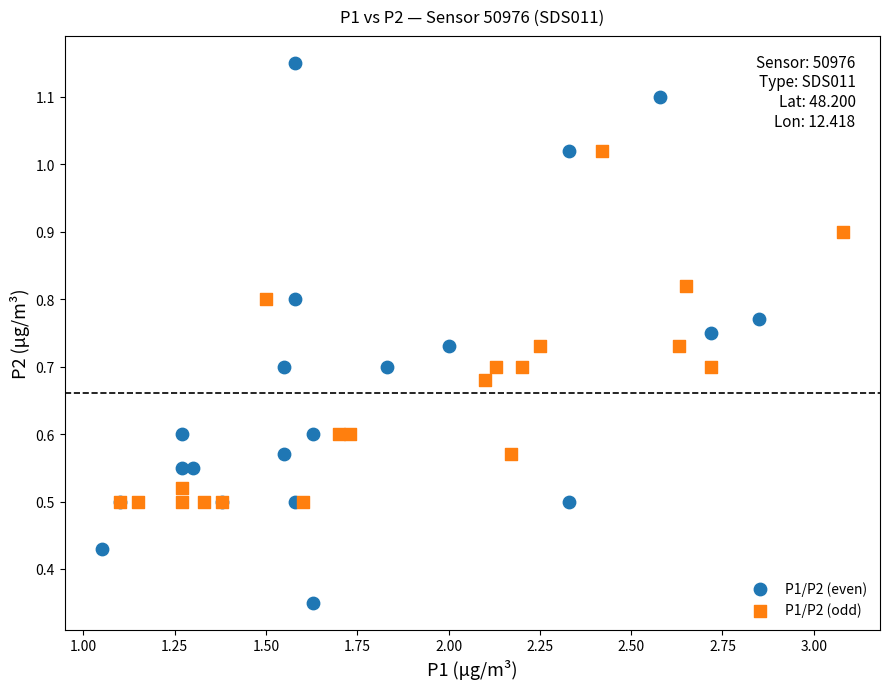

Which series has the widest spread of Y values?

P1/P2 (even)